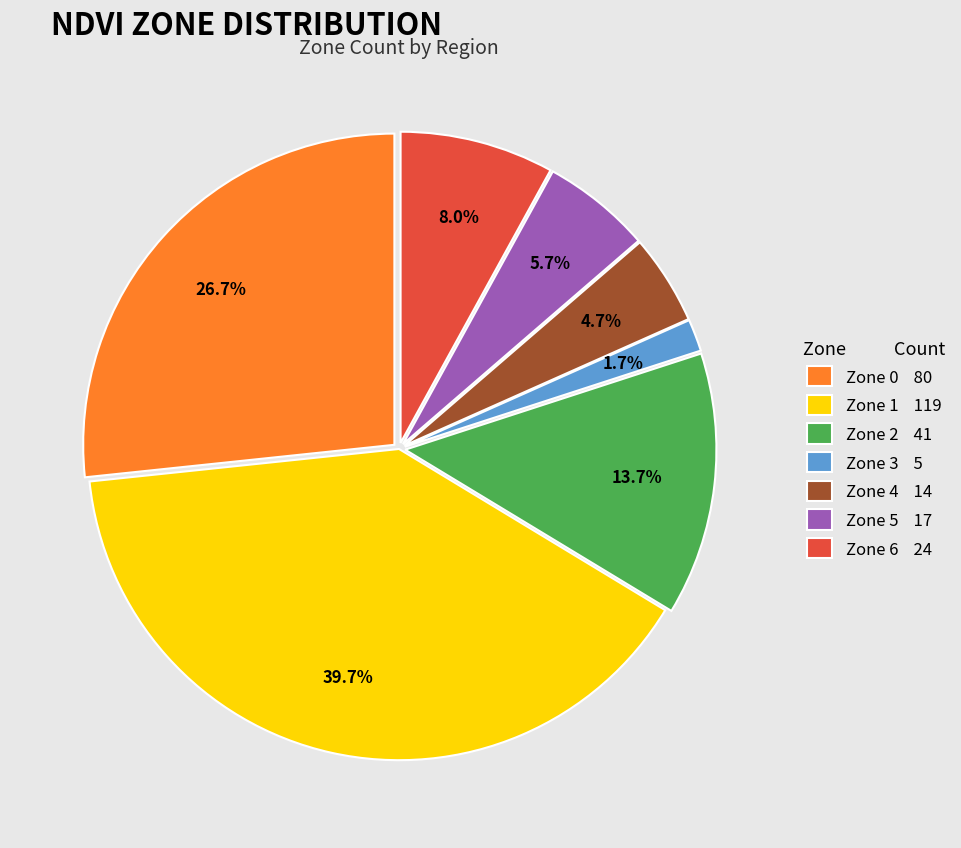

To the nearest percent, what portion does Zone 3 represent?

2%